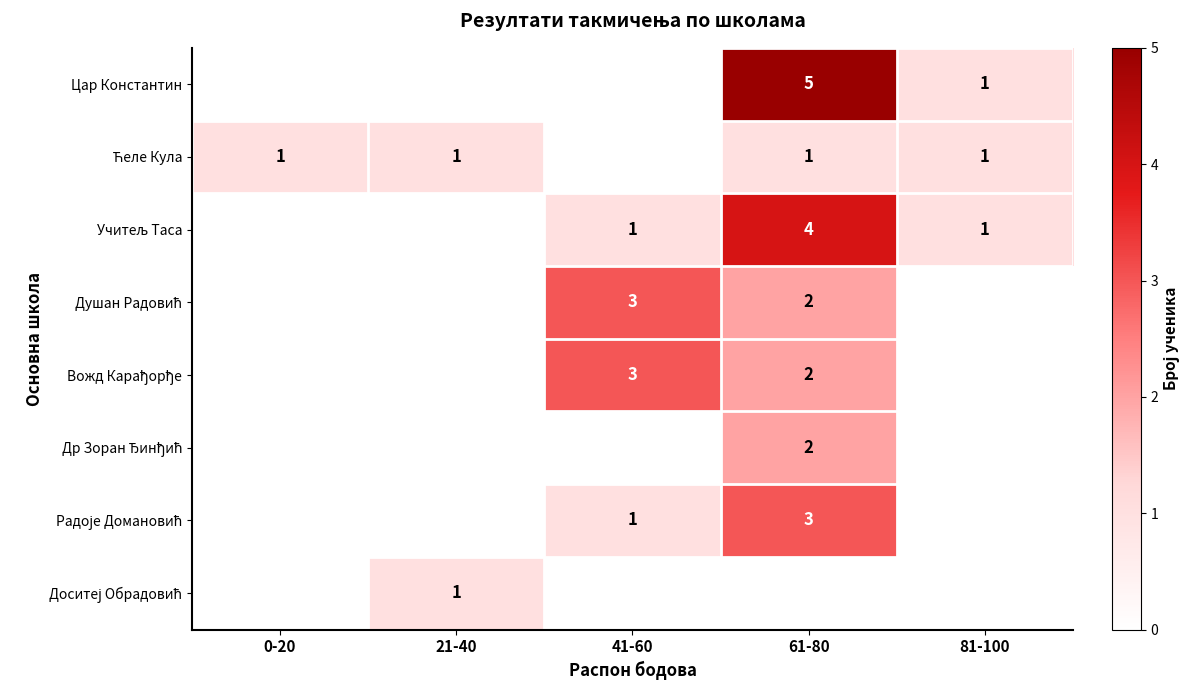

Where is Ћеле Кула nearest to the value 0?

41-60